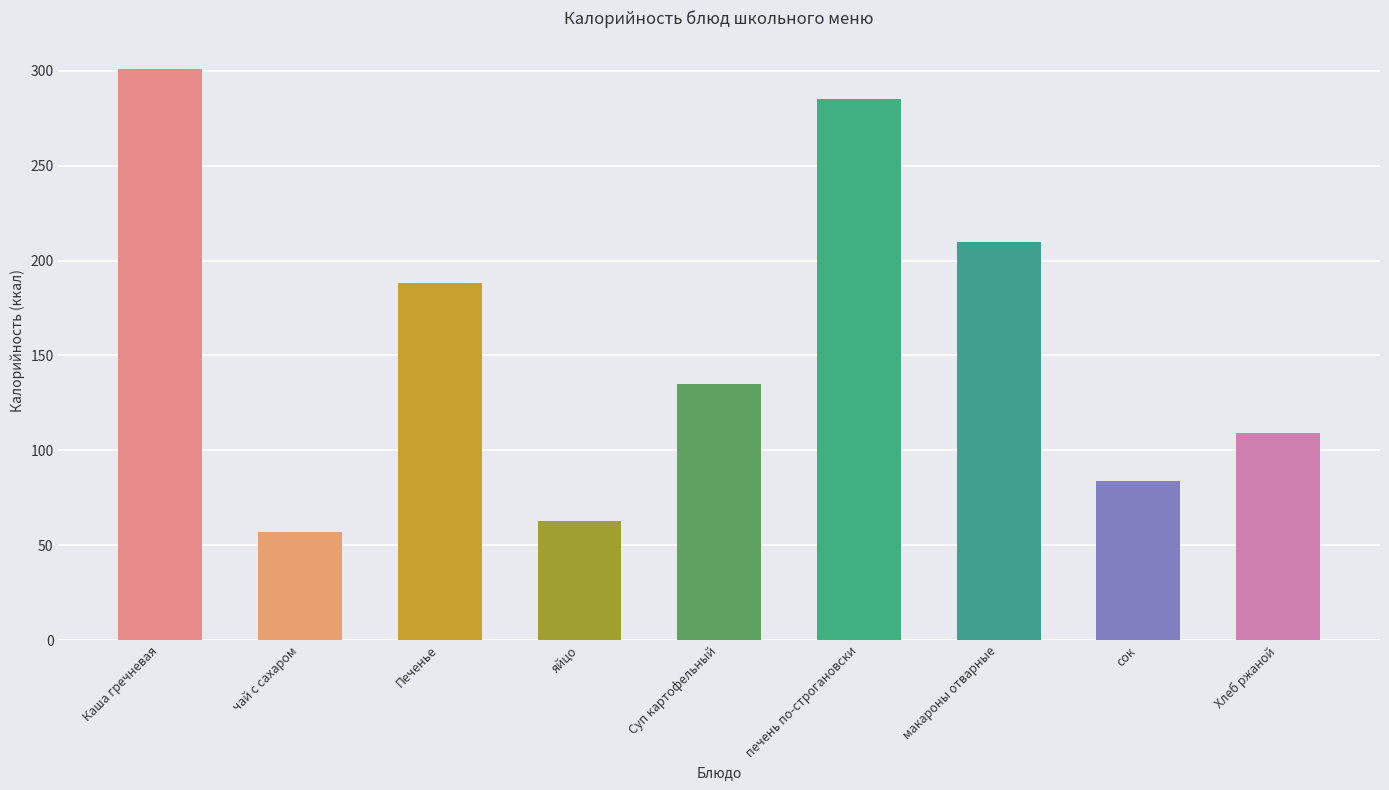

Reading left to right, what are all the values shown in this chart?

Каша гречневая=301	чай с сахаром=57	Печенье=188	яйцо=63	Суп картофельный=135	печень по-строгановски=285	макароны отварные=210	сок=84	Хлеб ржаной=109